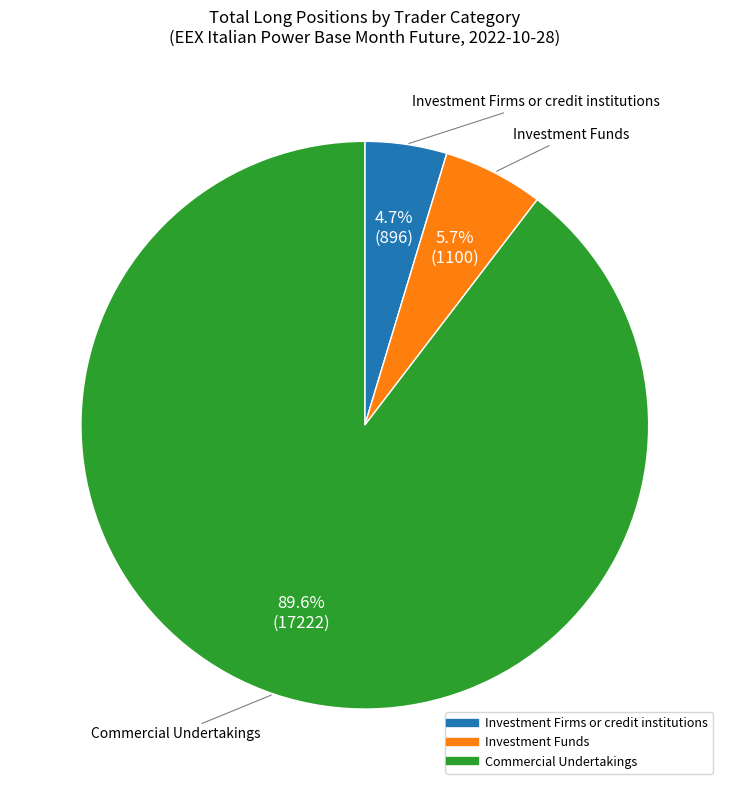

The Investment Firms or credit institutions slice represents 5% of the pie. True or false?

True